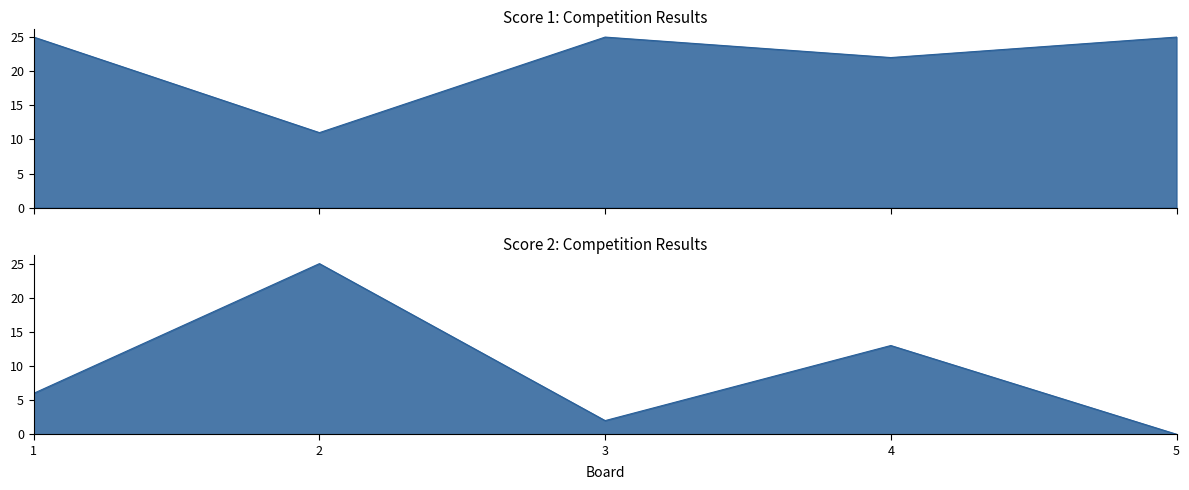

Which series has the largest total across all categories?

Score 1